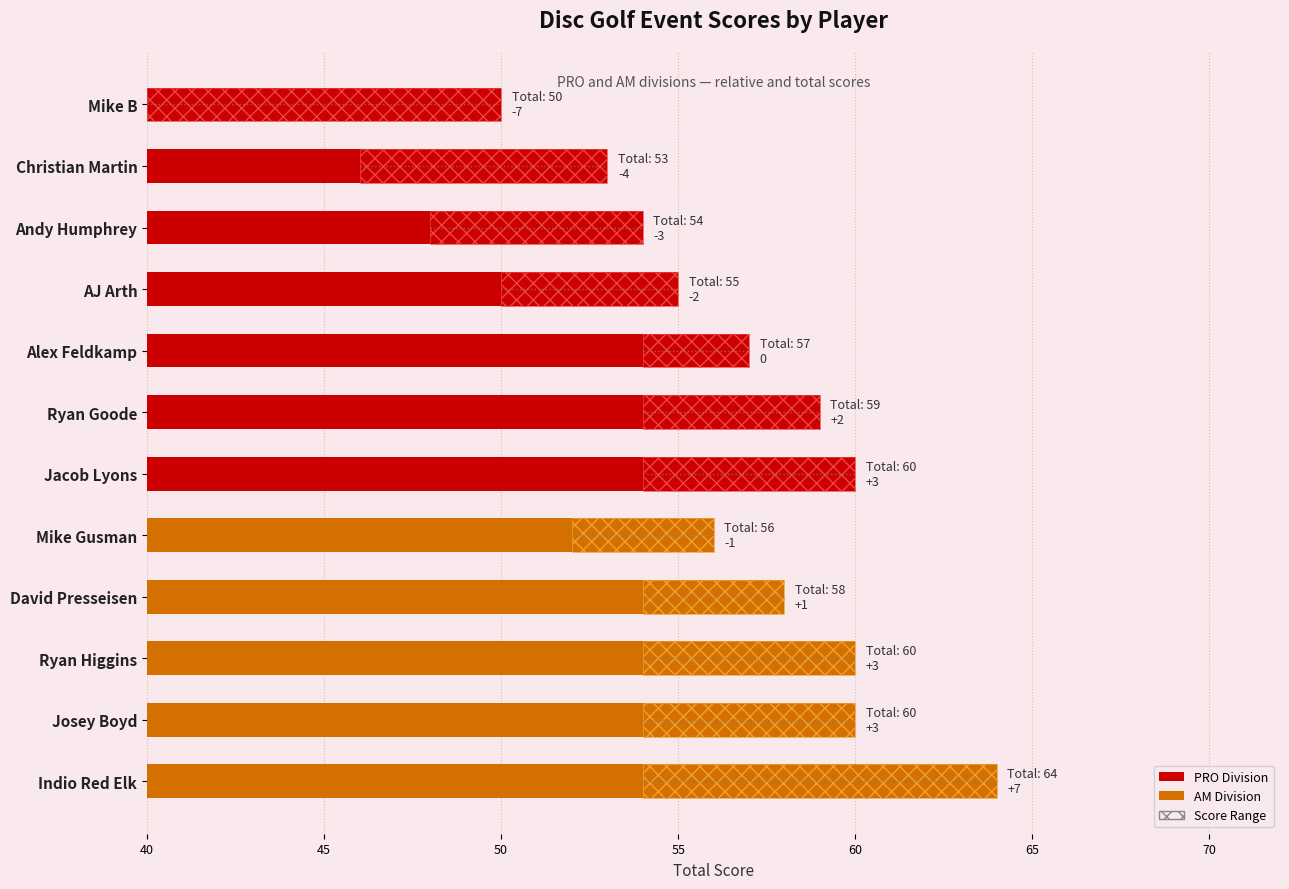

How many categories are shown in the chart?

12